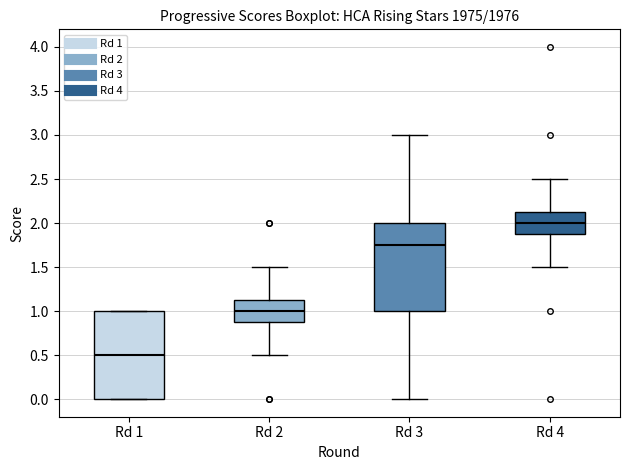

Which box's median line is the lowest?

Rd 1